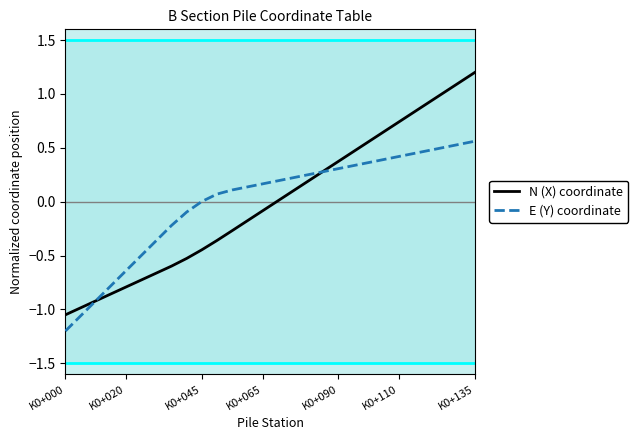

What is the difference between the maximum and minimum values in the E (Y) coordinate series?

1.8